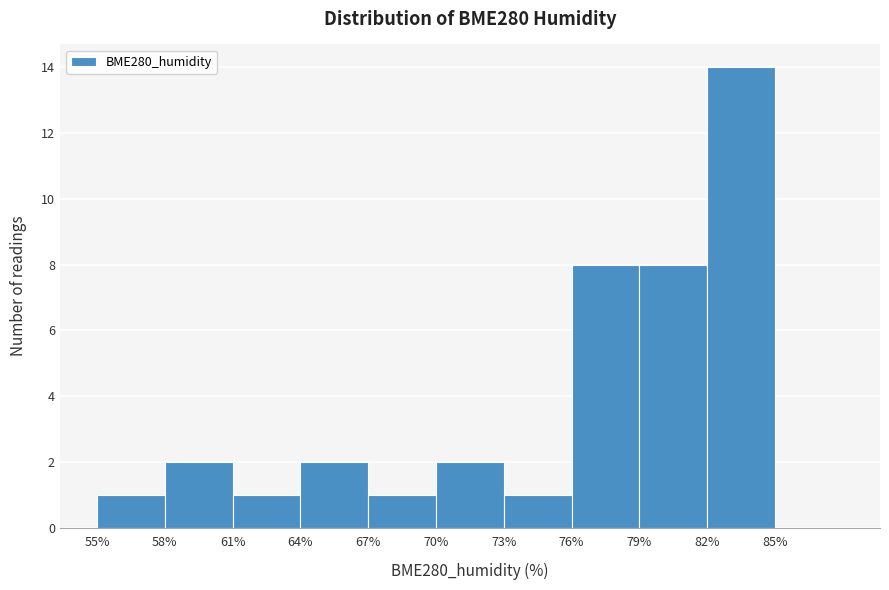

What is the height of the bar covering 73 to 76 on the x-axis? The values are not printed on the chart, so give them approximately, as read against the axis.

1